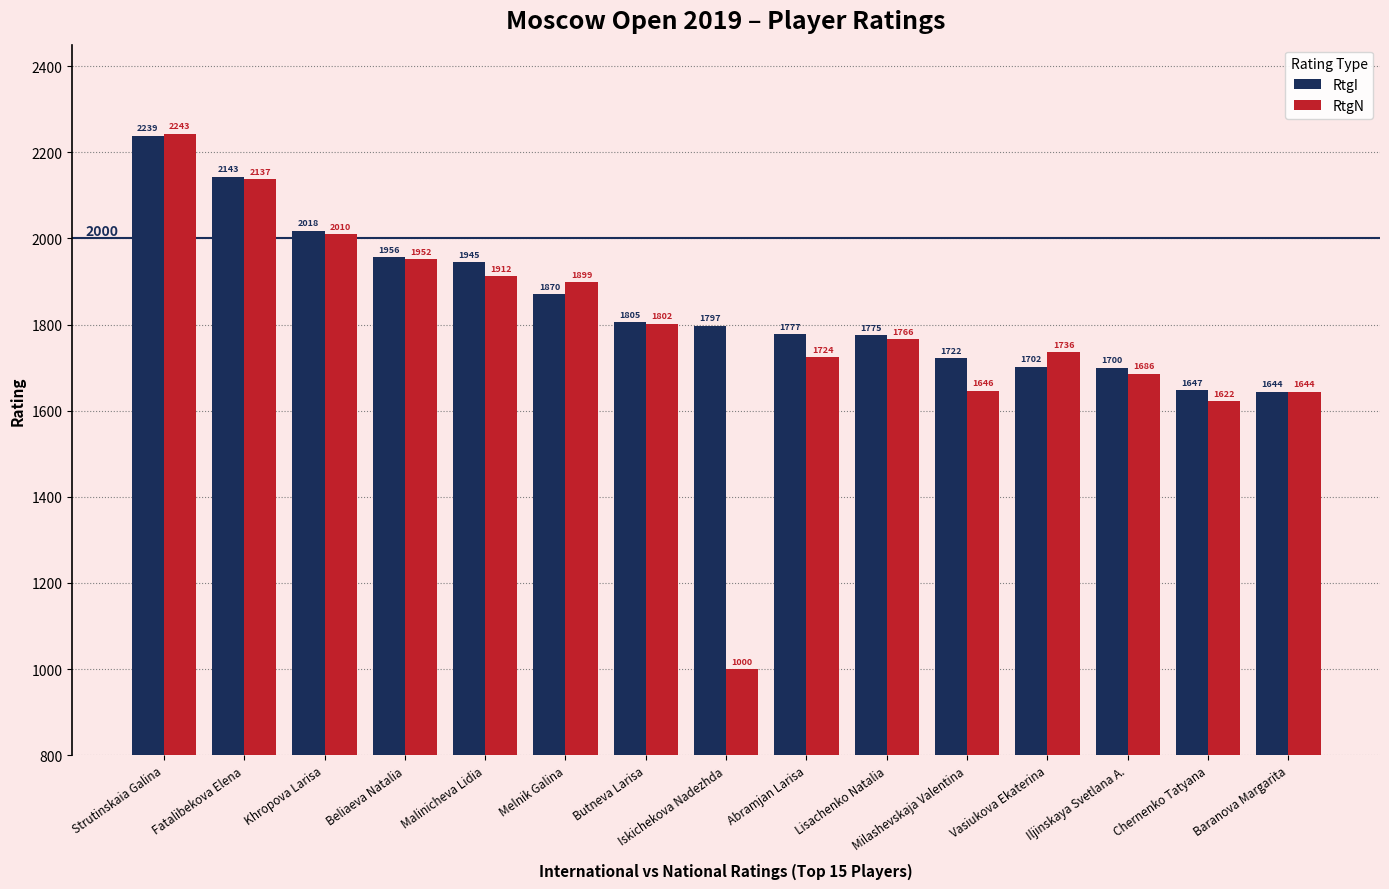

What is the difference between the highest and lowest values at Malinicheva Lidia?

33